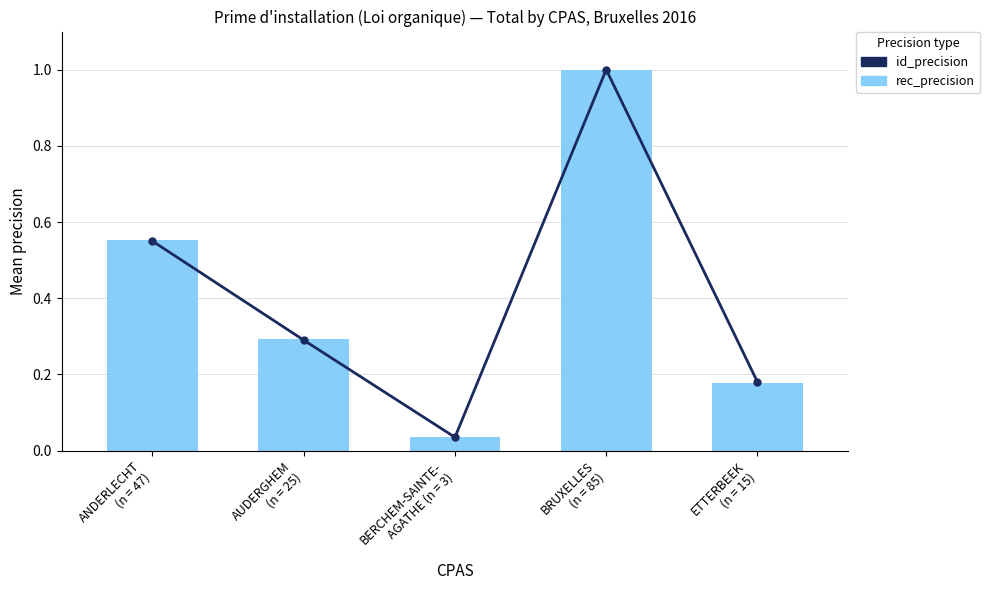

Where is rec_precision nearest to the value 0?

BERCHEM-SAINTE-
AGATHE (n = 3)